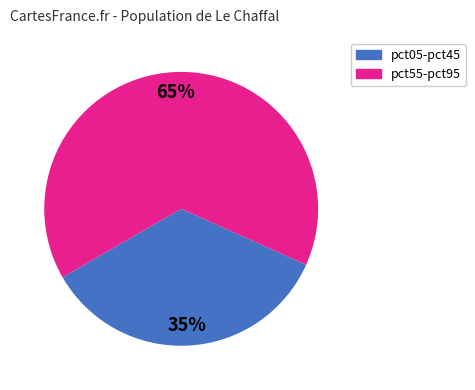

How many segments does this pie chart have?

2